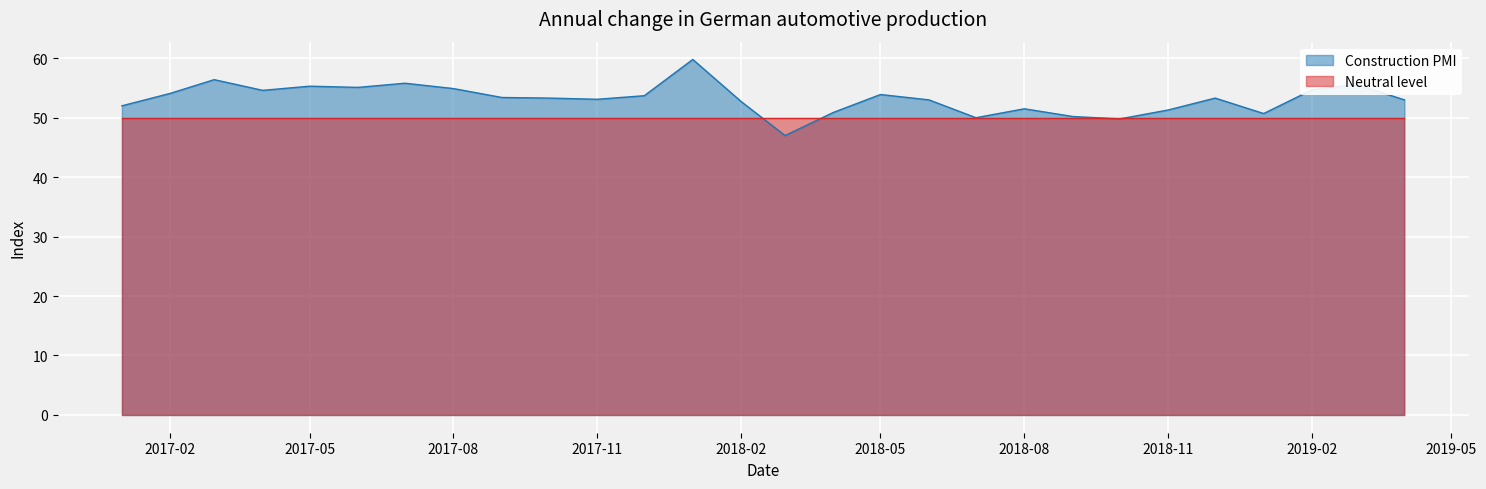

The value at 2017-07-01 is 32.2. True or false?

False